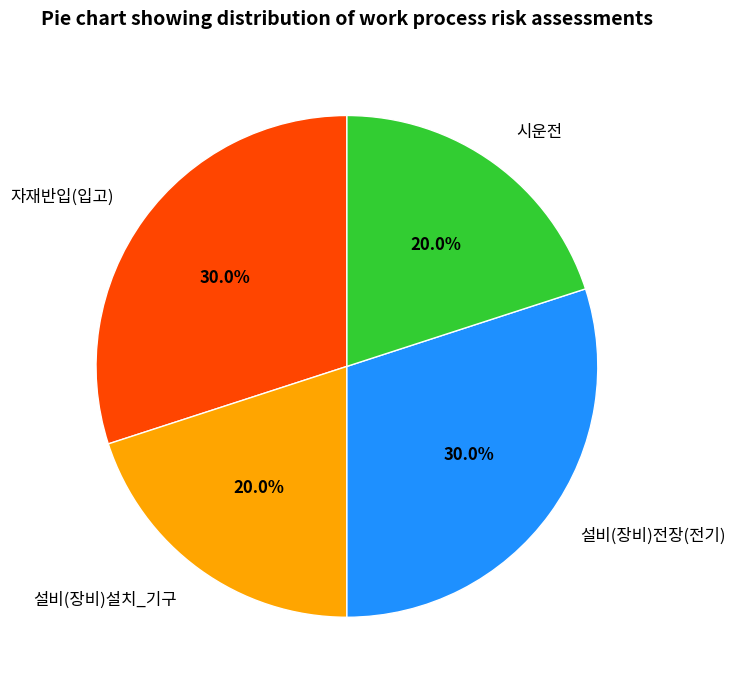

To the nearest percent, what is the difference between the 시운전 and 설비(장비)전장(전기) slice percentages?

10%